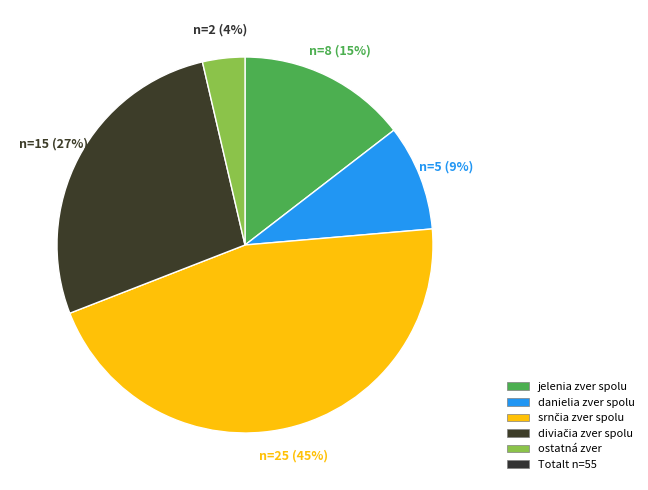

Is there a majority slice in this chart?

No